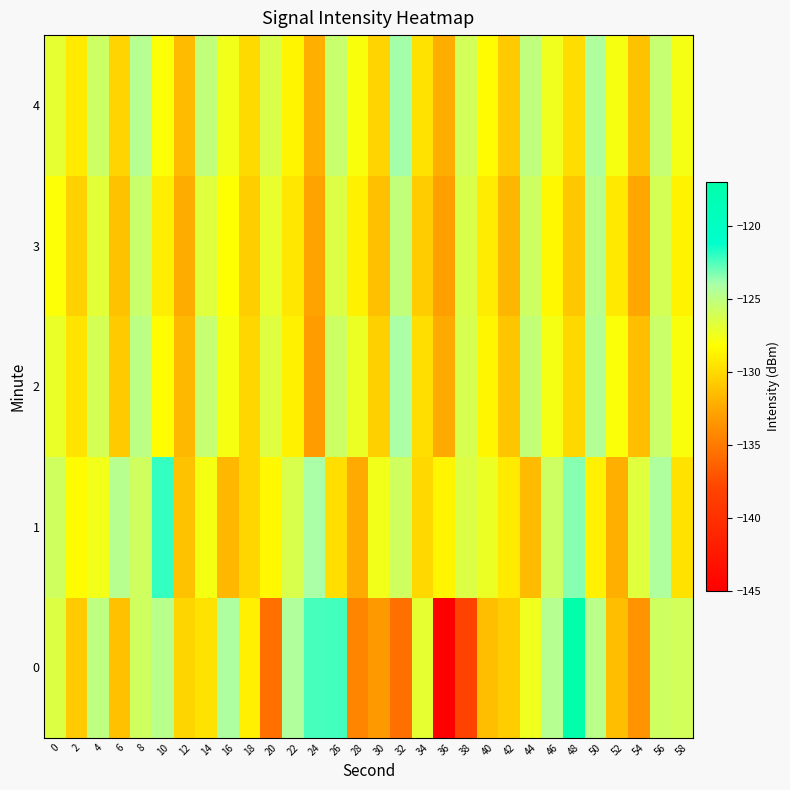

What is the total value across all series at 12?

-656.9